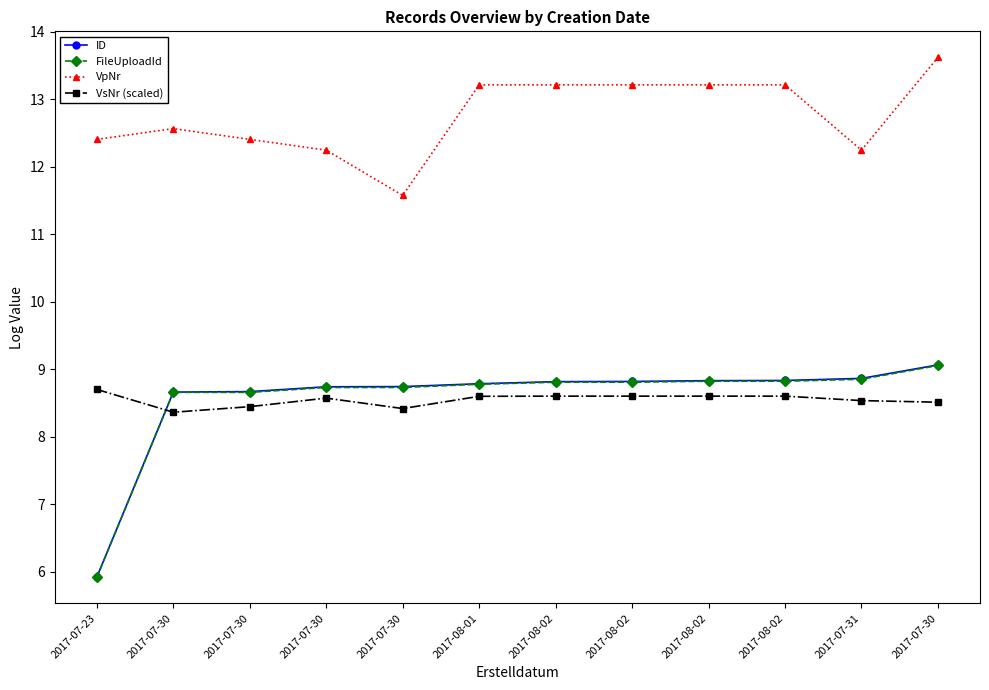

What are all the series names shown in the legend?

ID, FileUploadId, VpNr, VsNr (scaled)